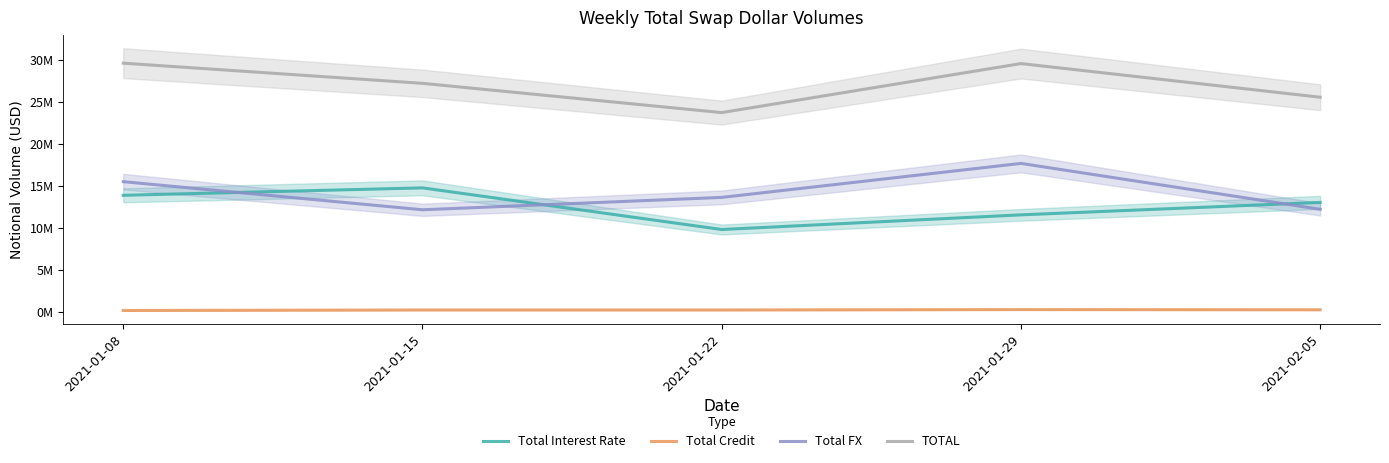

Where does the Total Interest Rate series first go above 13036346?

2021-01-08